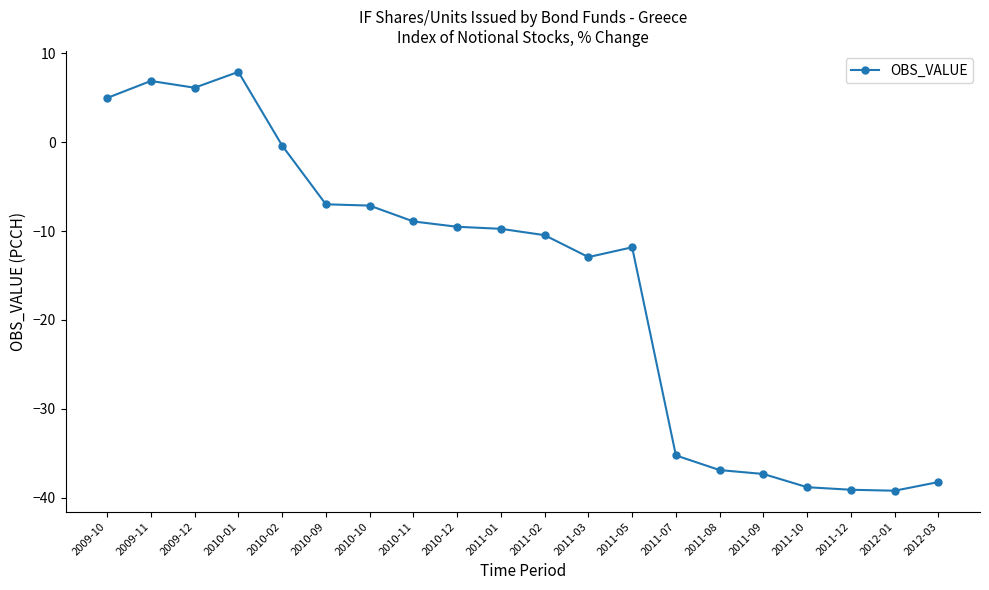

True or false: there are more than 2 points higher than both neighbors.

True